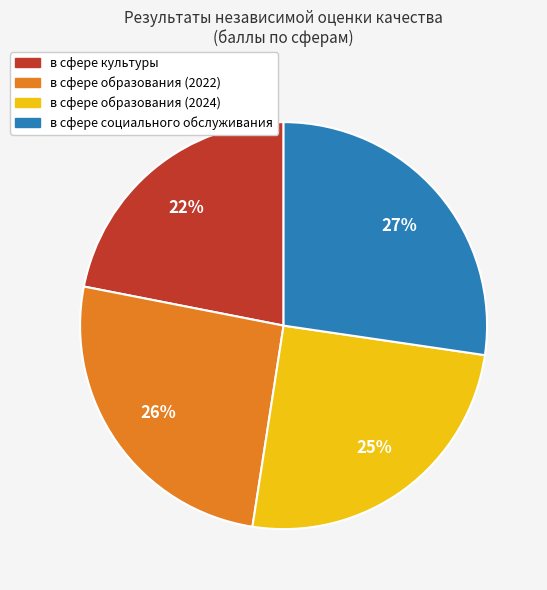

Is it true that в сфере образования (2024) is 25% of the pie?

True